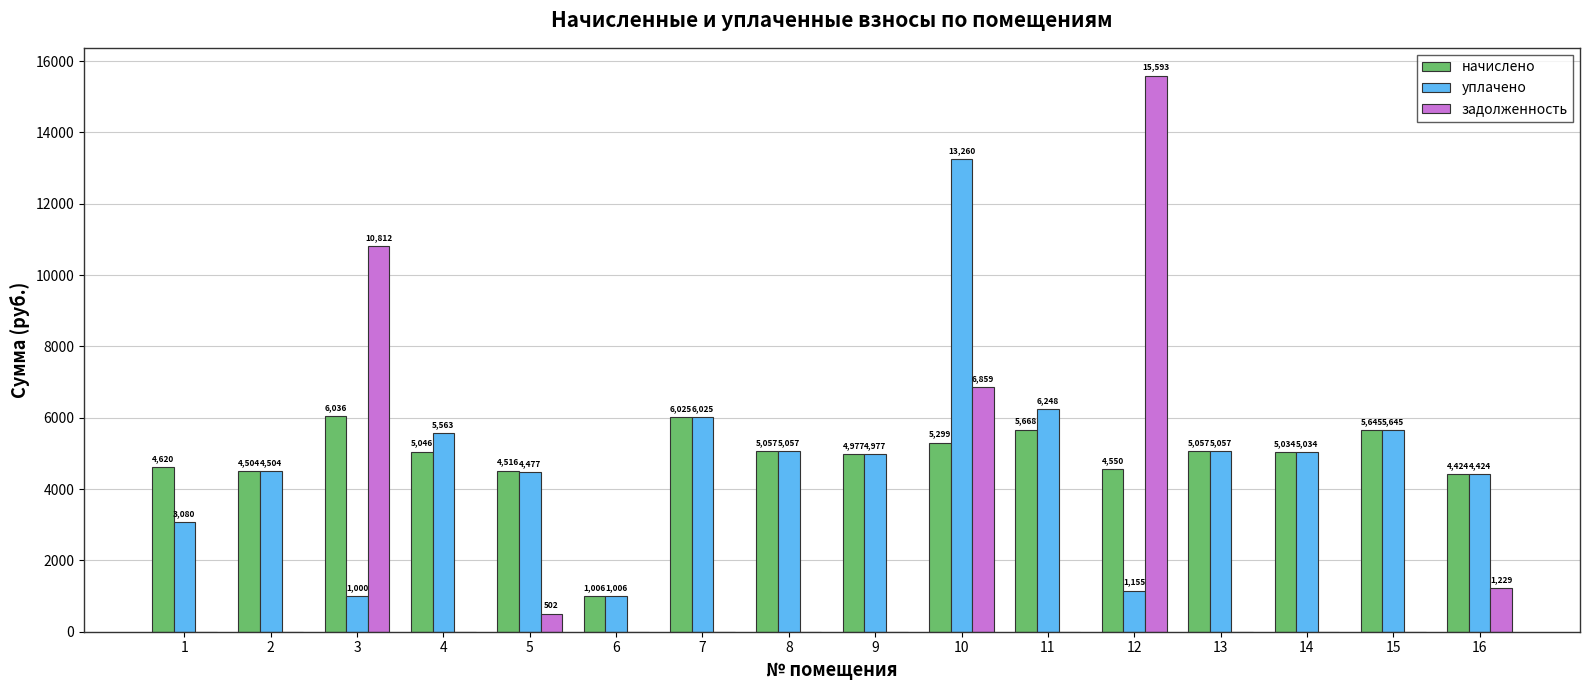

The value of начислено at 4 is 5045.8. True or false?

True